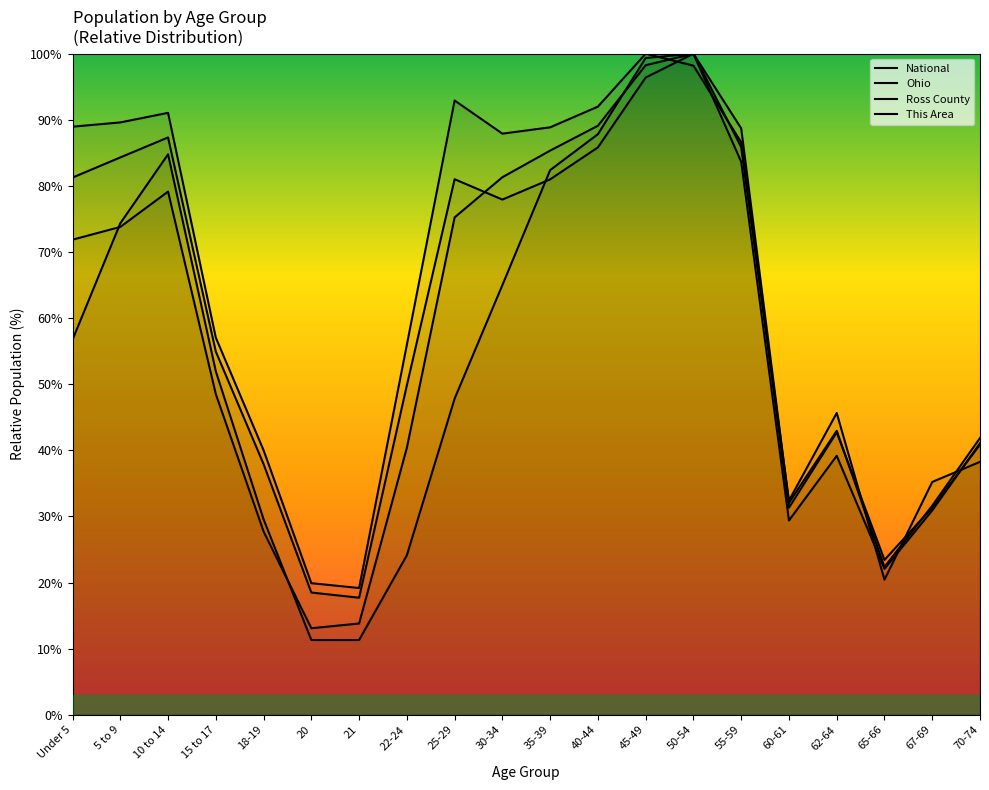

How many interior local valleys does the National series have?

4